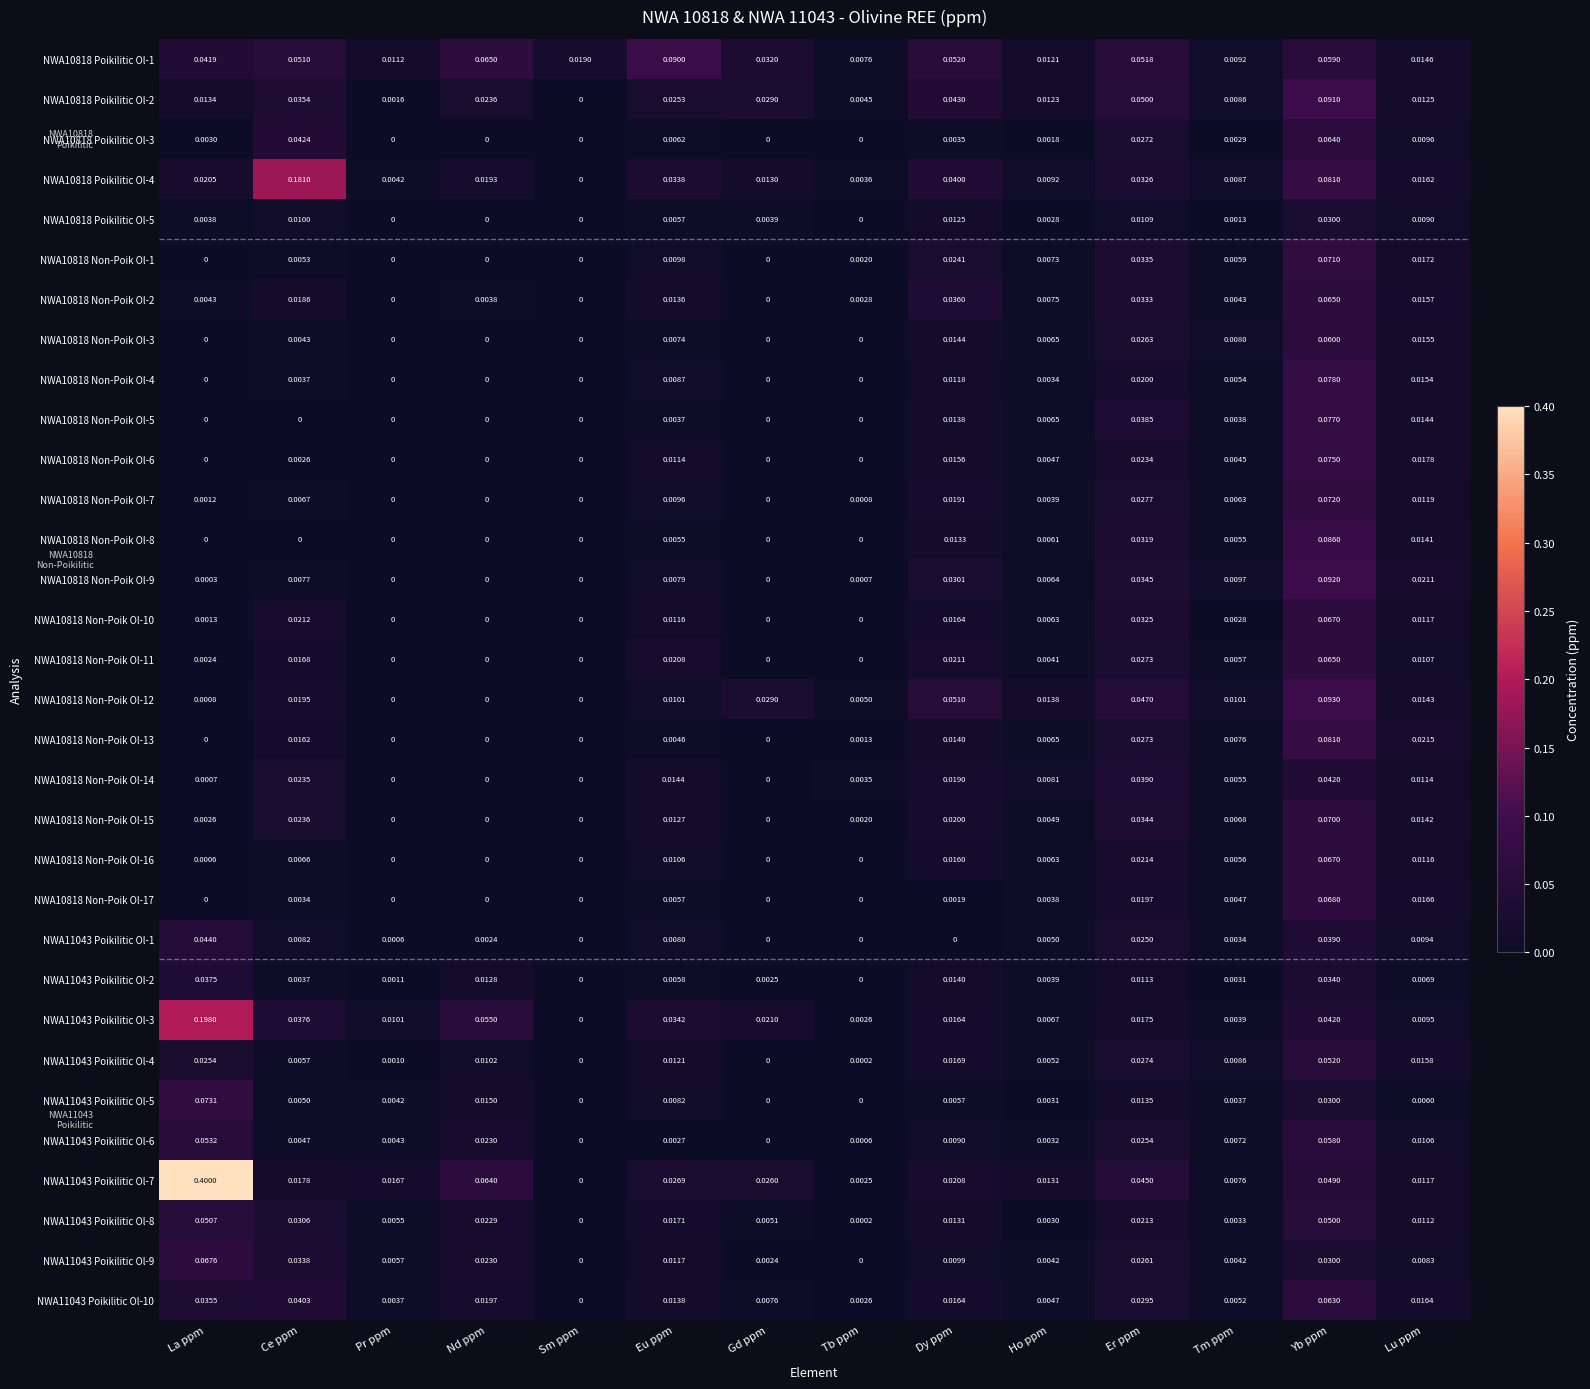

Which label corresponds to the largest value in the chart?

La ppm